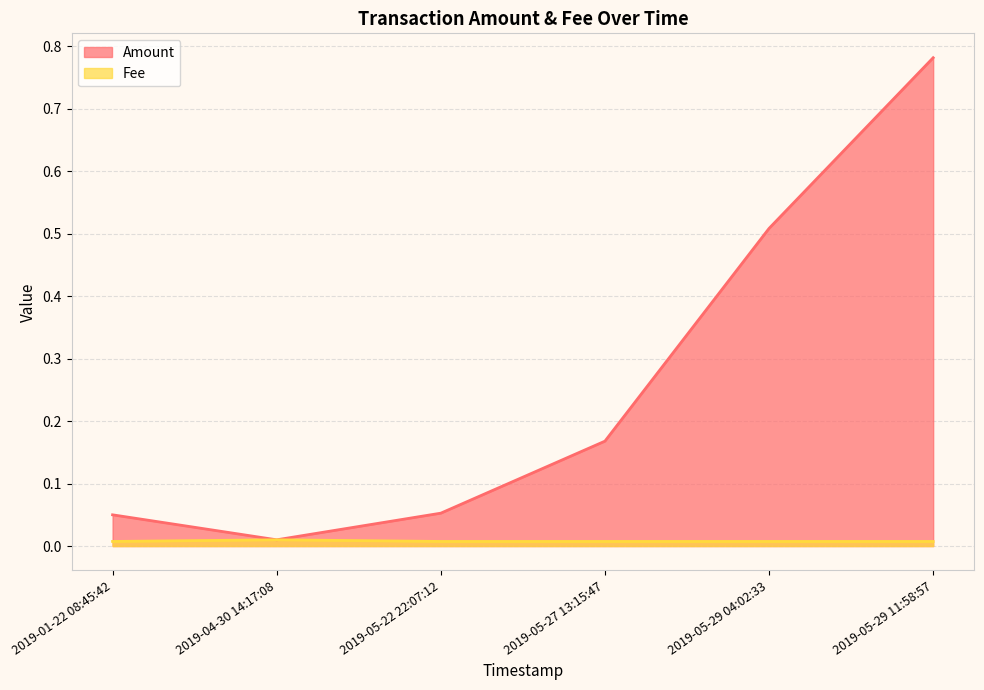

At 2019-05-29 04:02:33, list the series in order from largest to smallest.

Amount, Fee